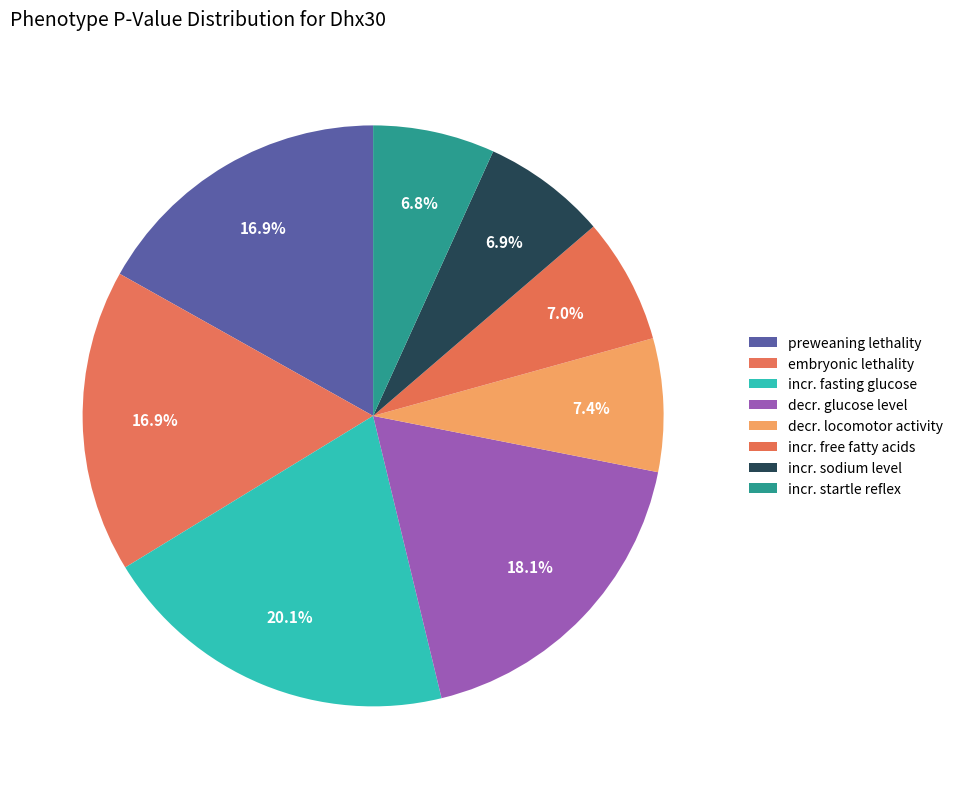

Is there any slice that represents more than half of the pie?

No